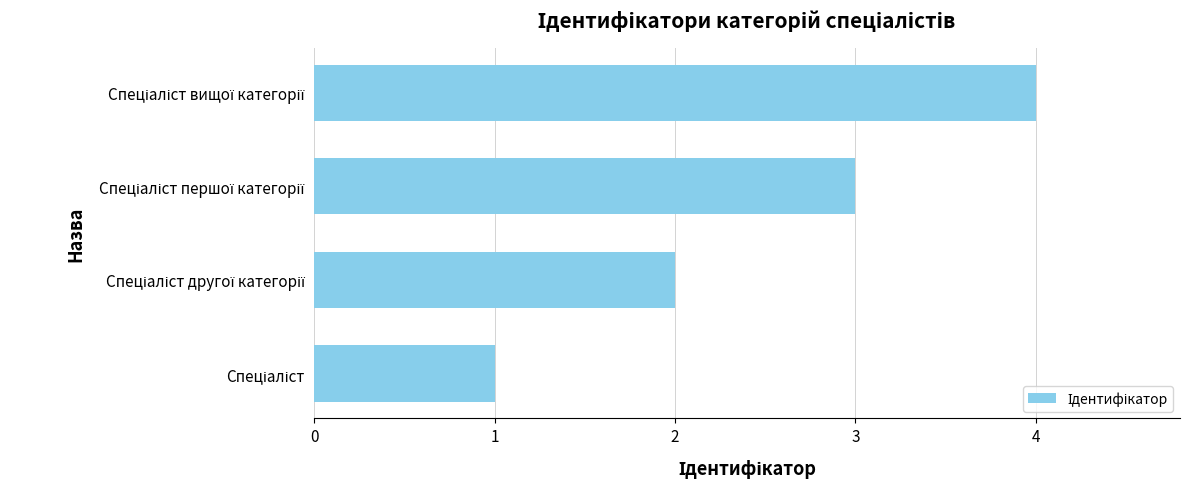

How many values are between 2 and 4?

3